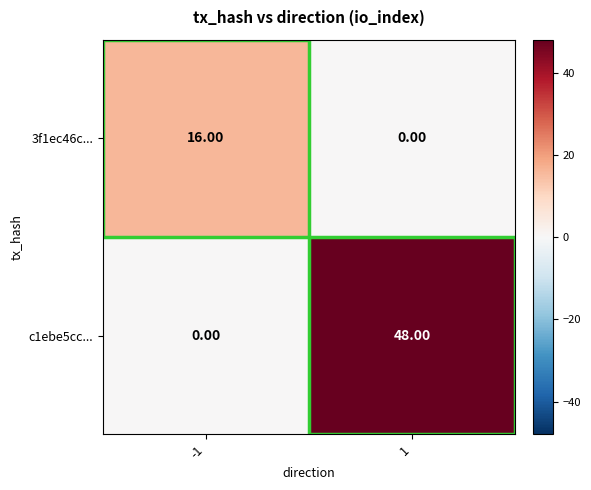

What is the difference between the 3f1ec46c... values at 1 and -1?

16